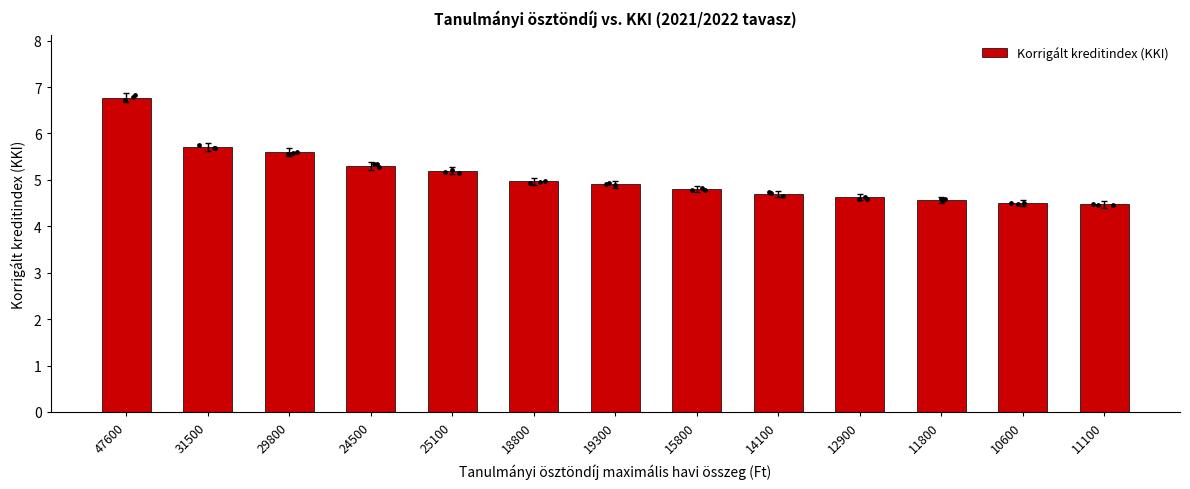

What is the change in value from 31500 to 11100?

-1.2